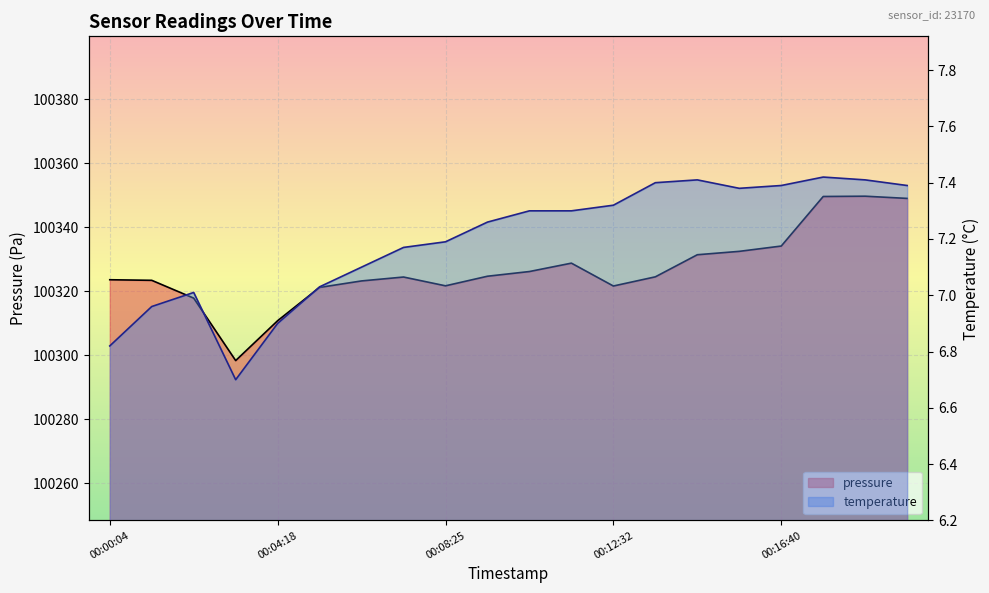

What is the sum of the pressure values at 00:12:32 and 00:08:25?

200643.3